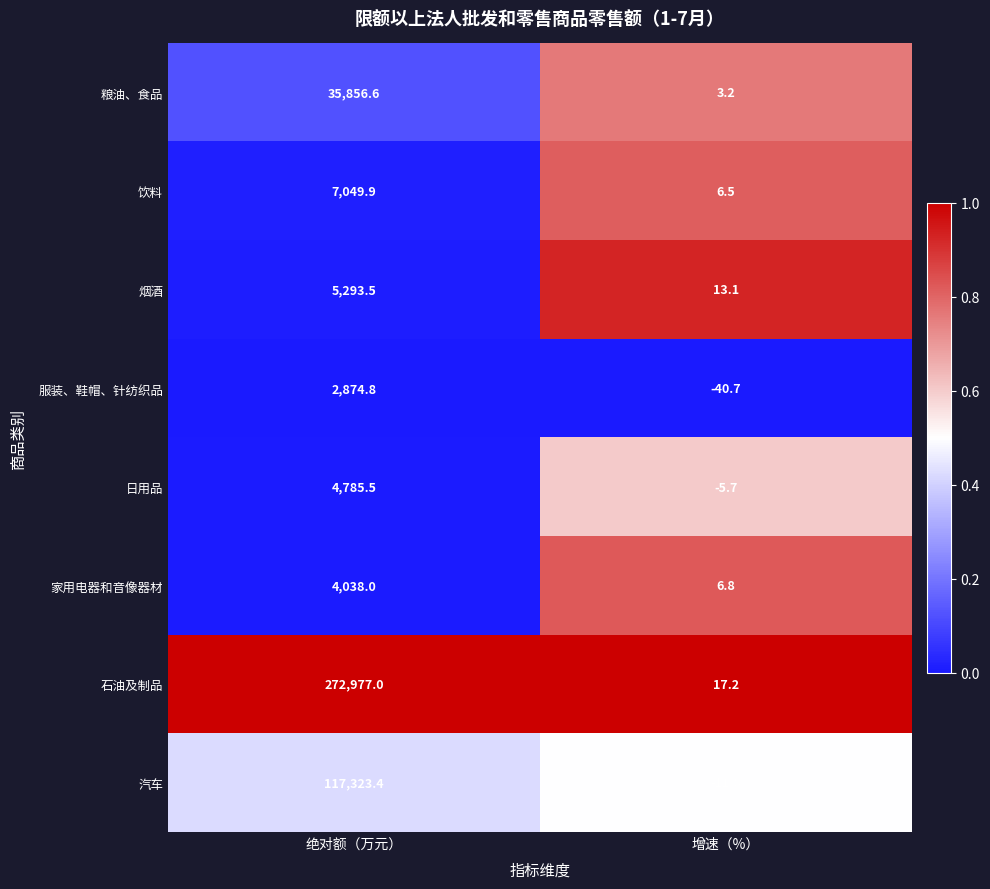

Which series has the largest total across all categories?

石油及制品